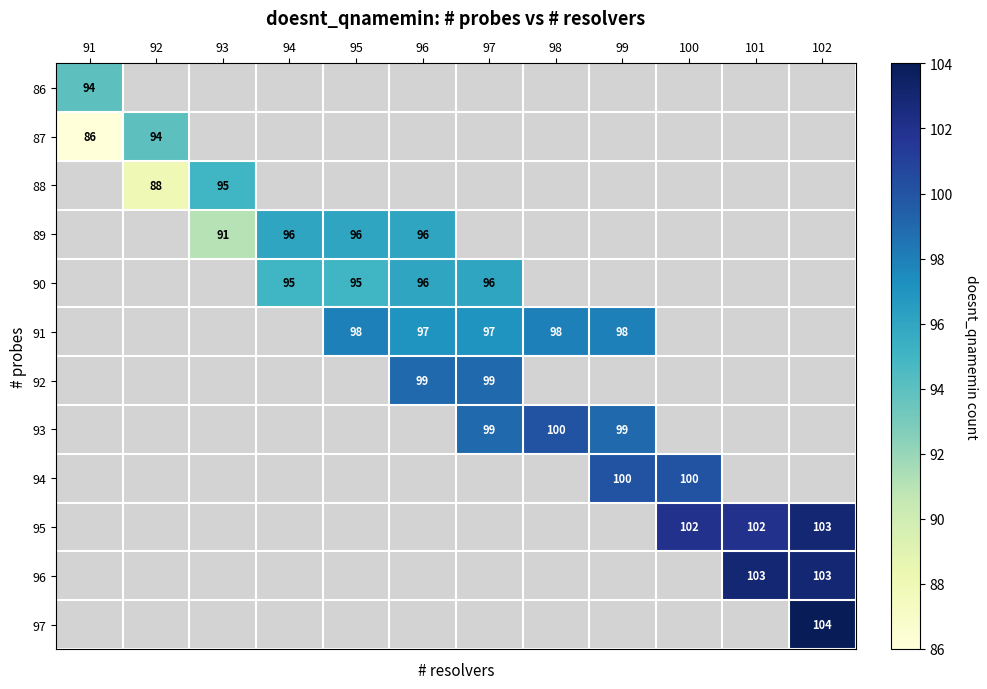

Is it true that 86 equals 139 at 91?

False